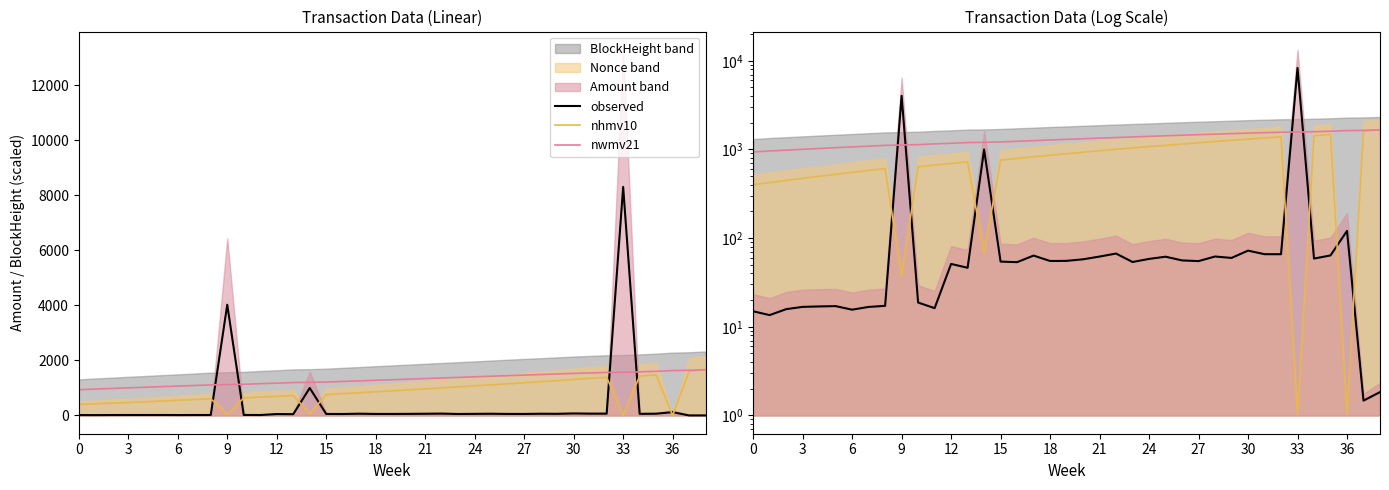

The nwmv21 series shows 2214.7 at 36. True or false?

False